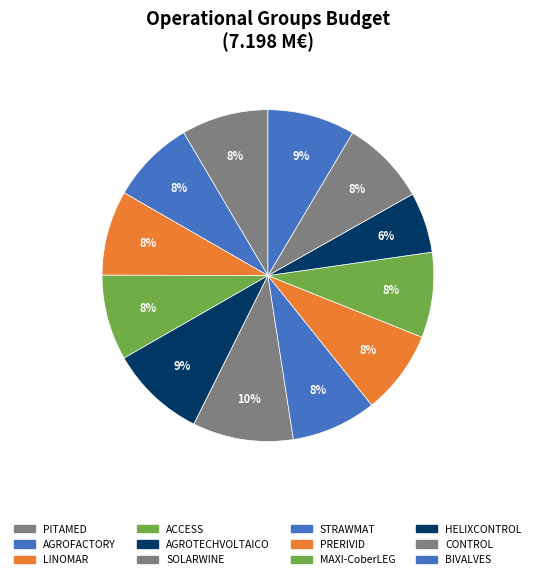

How many segments does this pie chart have?

12